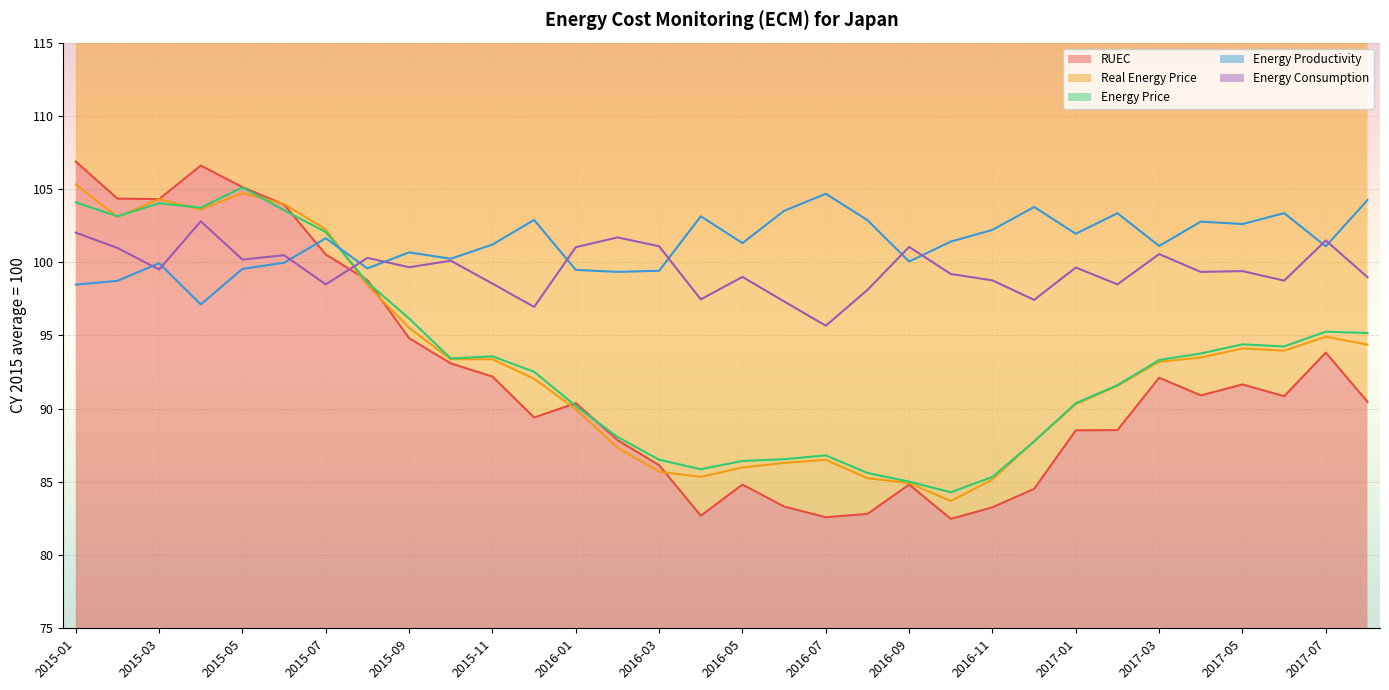

At which category does Energy Consumption reach its first local peak?

2015-04